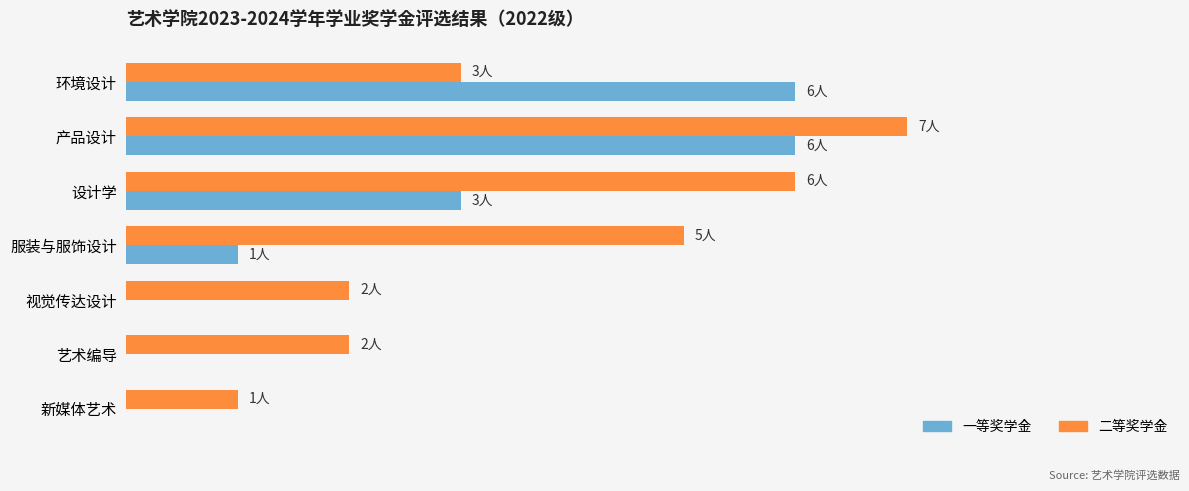

What are all the series names shown in the legend?

一等奖学金, 二等奖学金